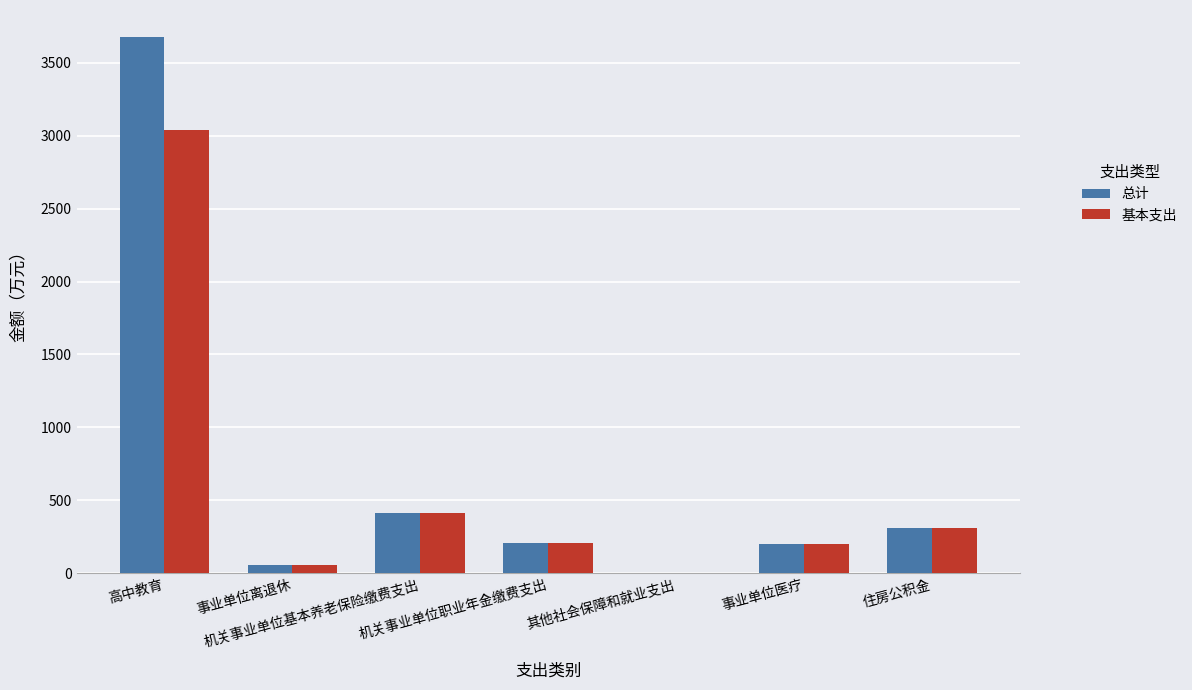

What is the average value of the 总计 series?

694.6